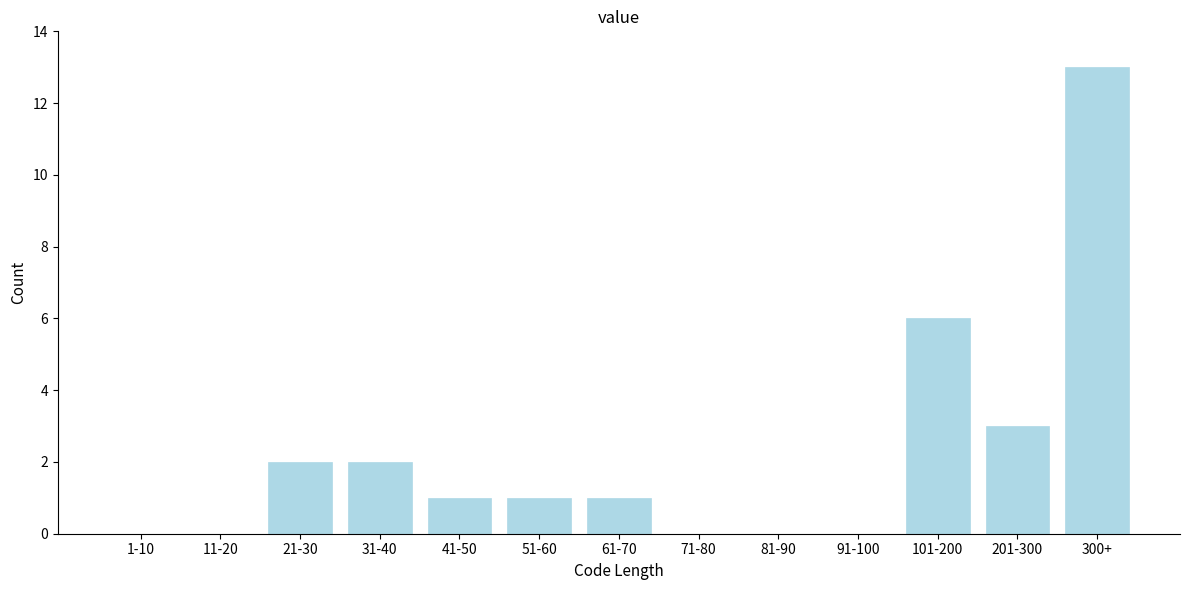

Reading left to right, what are all the values shown in this chart?

1-10=0	11-20=0	21-30=2	31-40=2	41-50=1	51-60=1	61-70=1	71-80=0	81-90=0	91-100=0	101-200=6	201-300=3	300+=13